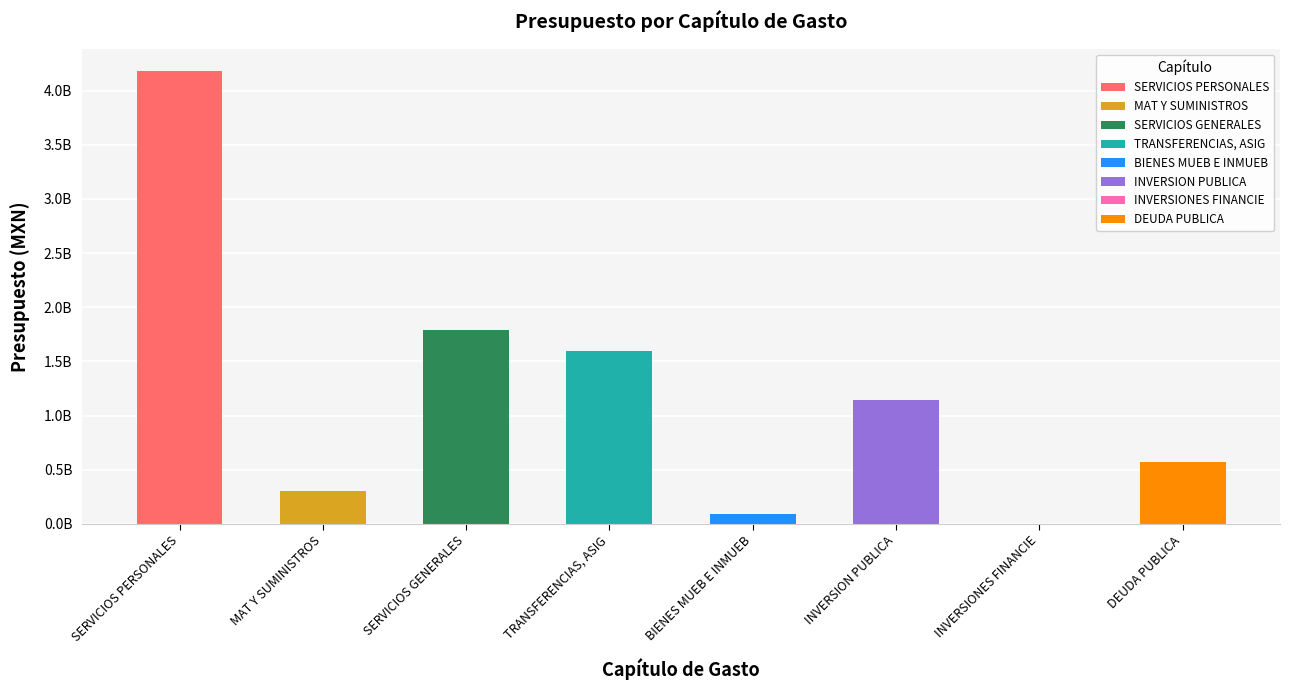

What is the label of the 4th bar from the left?

TRANSFERENCIAS, ASIG